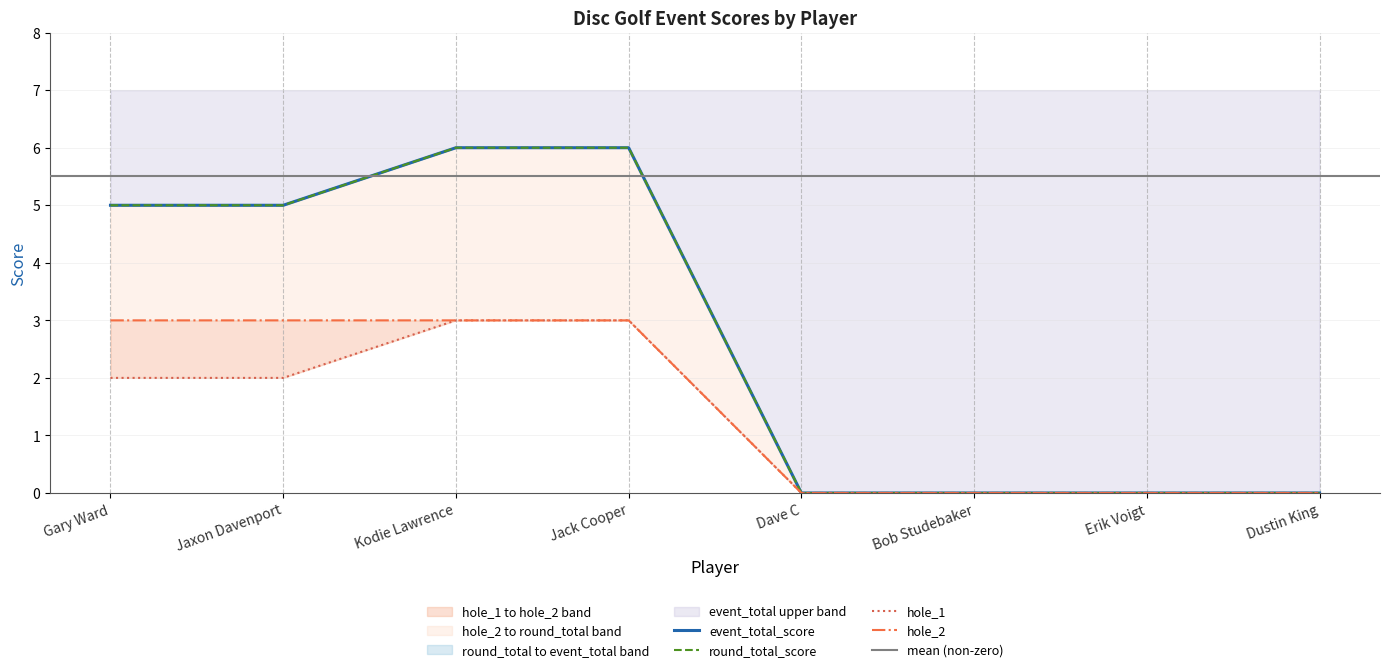

What is the approximate value of hole_2 at Gary Ward?

3